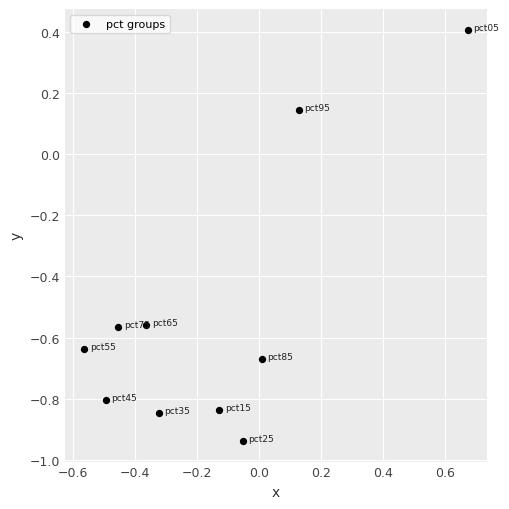

What is the range of X values (max minus min)?

1.2